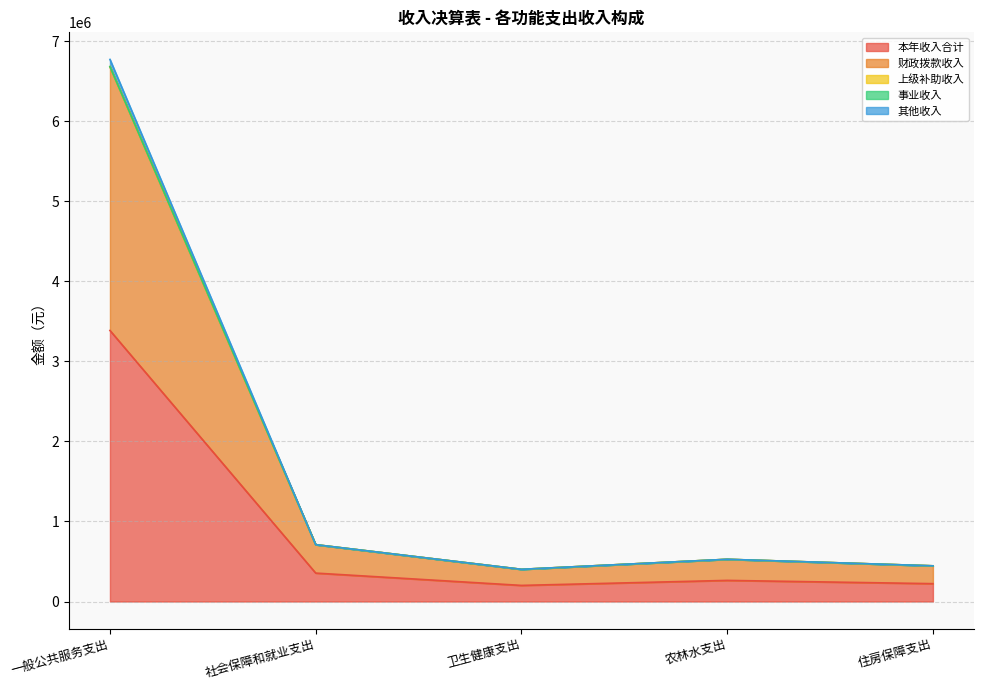

Where does the 财政拨款收入 series first go above 527200?

一般公共服务支出